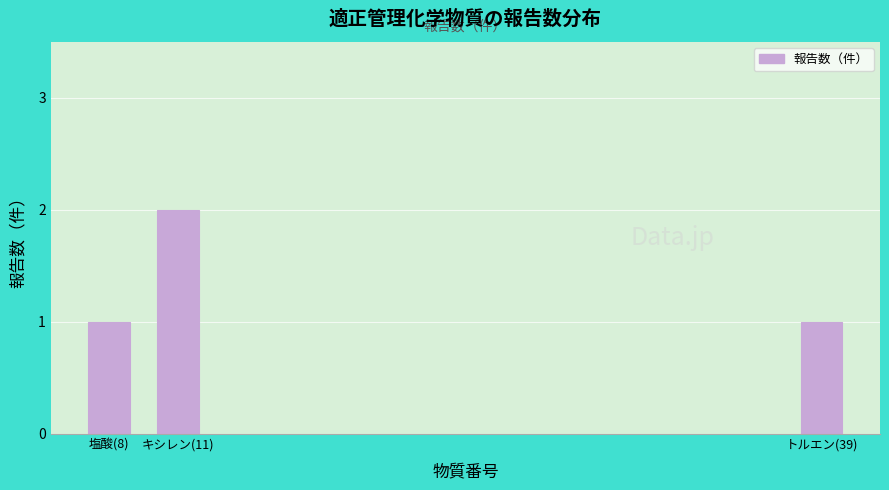

Reading left to right, list all the values displayed in this chart.

1	2	1